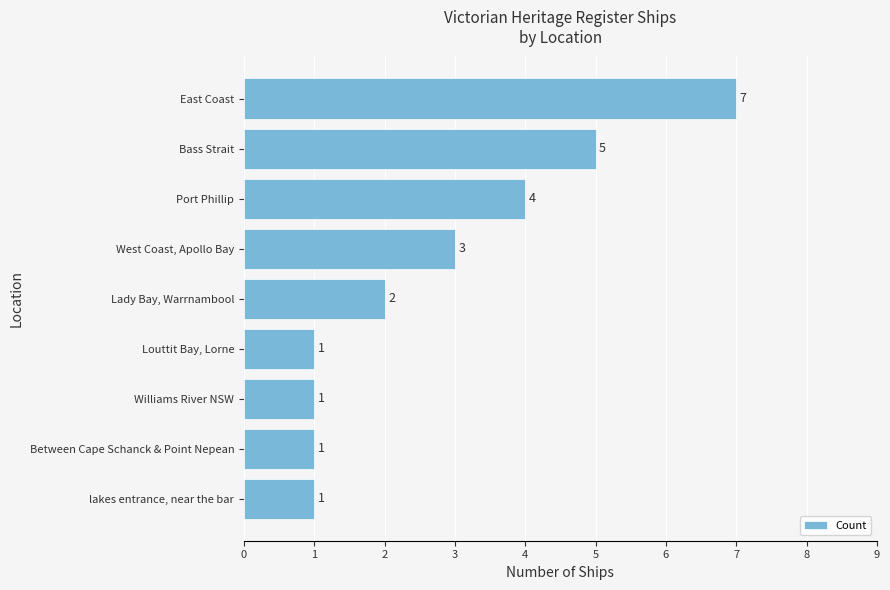

What is the smallest value displayed?

1